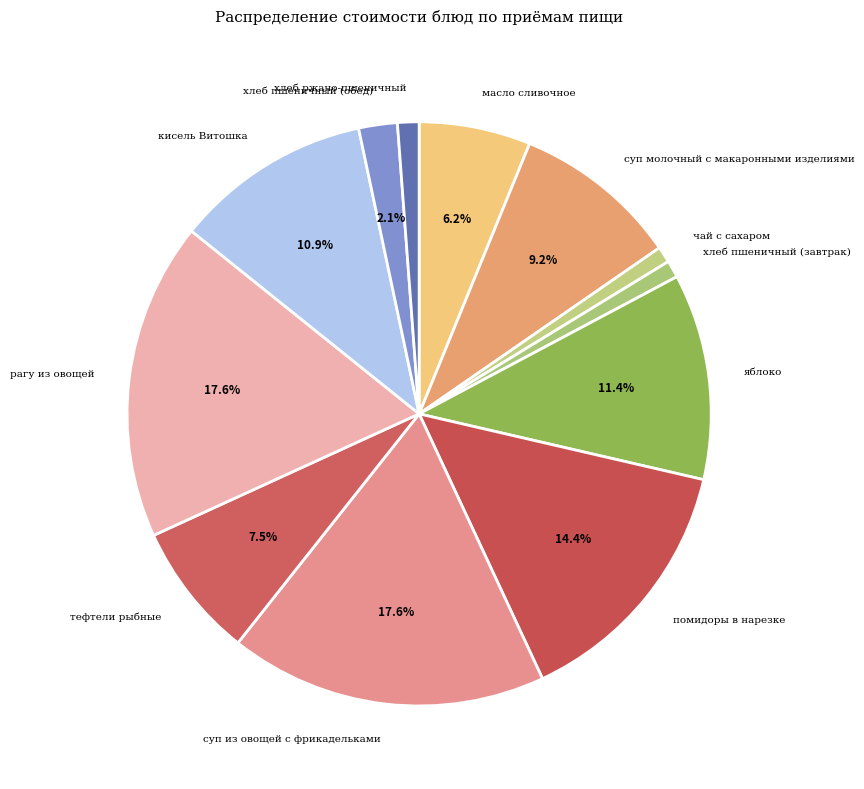

Rank the categories by value from highest to lowest.

суп из овощей с фрикадельками, рагу из овощей, помидоры в нарезке, яблоко, кисель Витошка, суп молочный с макаронными изделиями, тефтели рыбные, масло сливочное, хлеб пшеничный (обед), хлеб ржано-пшеничный, хлеб пшеничный (завтрак), чай с сахаром